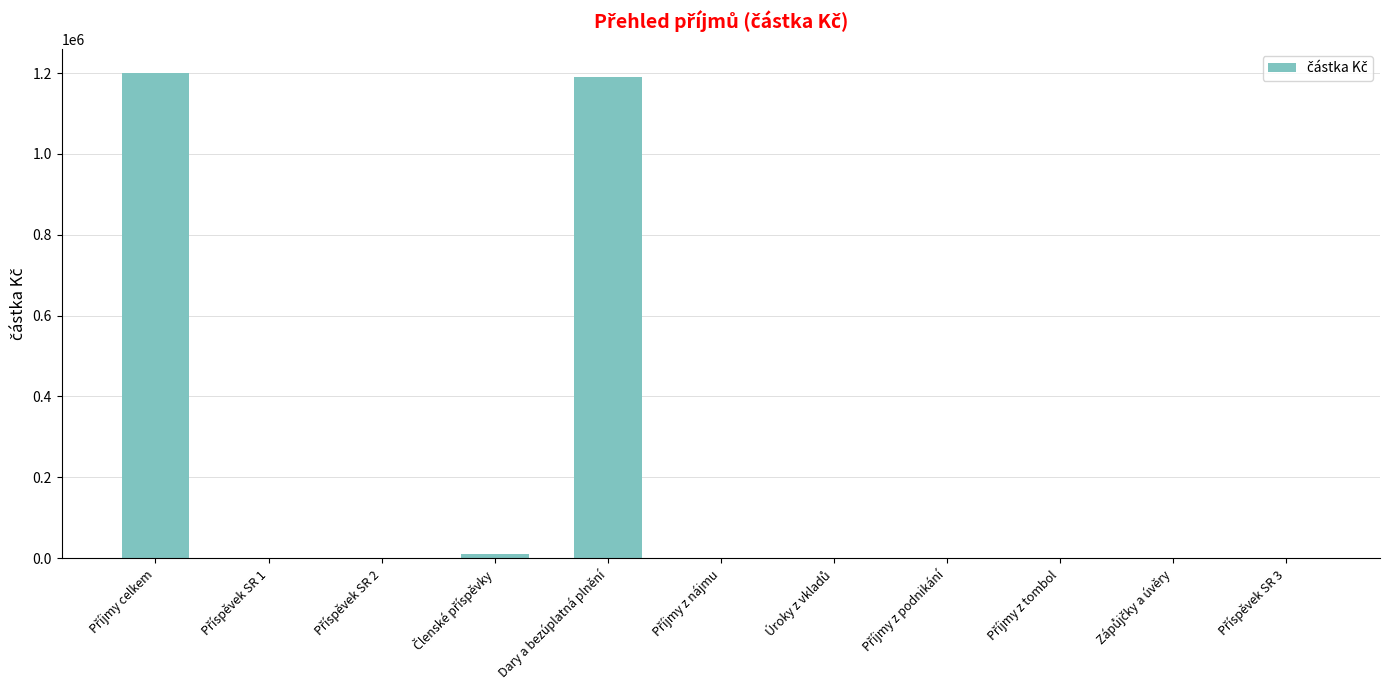

What is the approximate value at Dary a bezúplatná plnění?

1190018.0